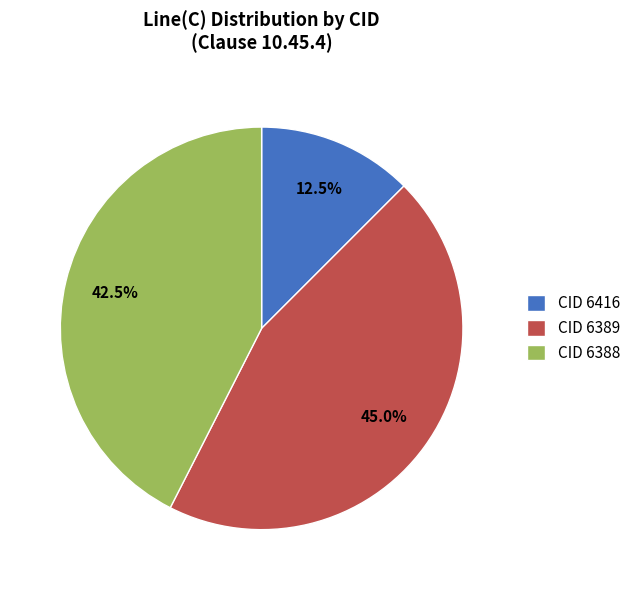

Which category has the smallest portion of the pie?

CID 6416